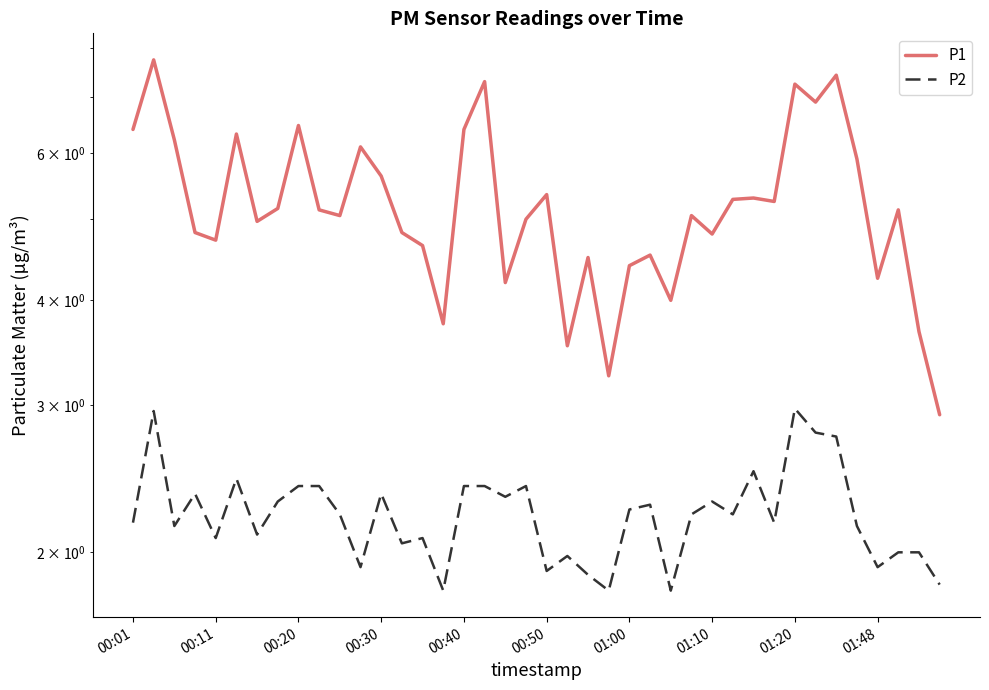

In P1, how many points are lower than both neighbors (excluding endpoints)?

12